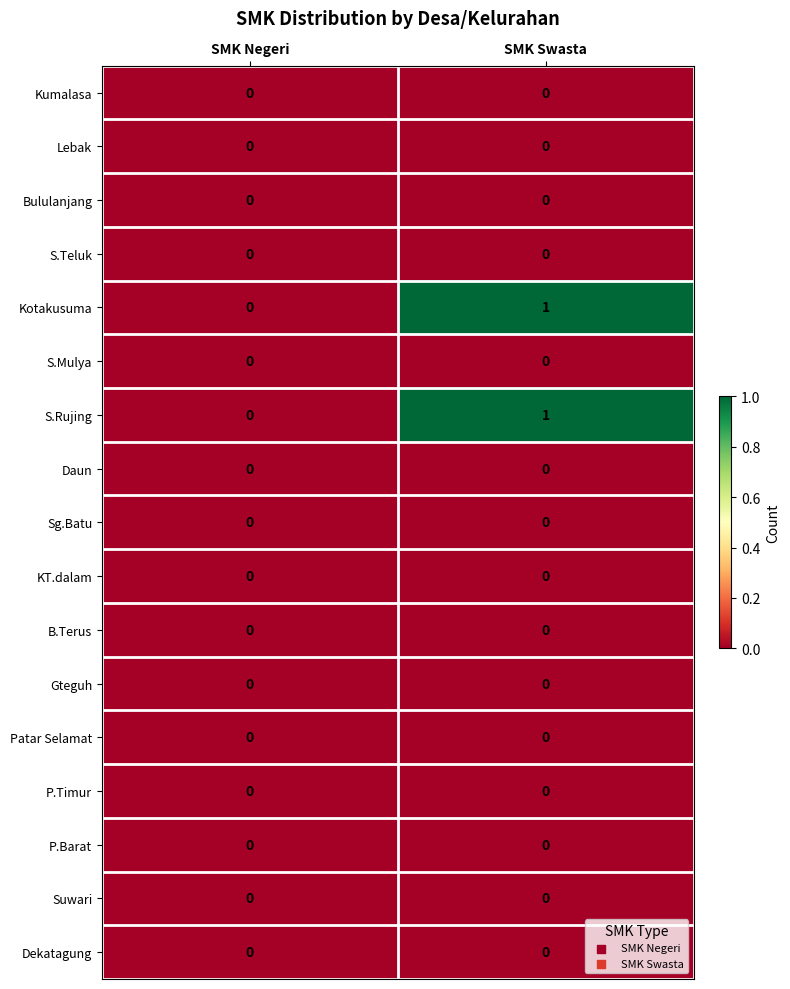

How many distinct data groups are displayed?

17